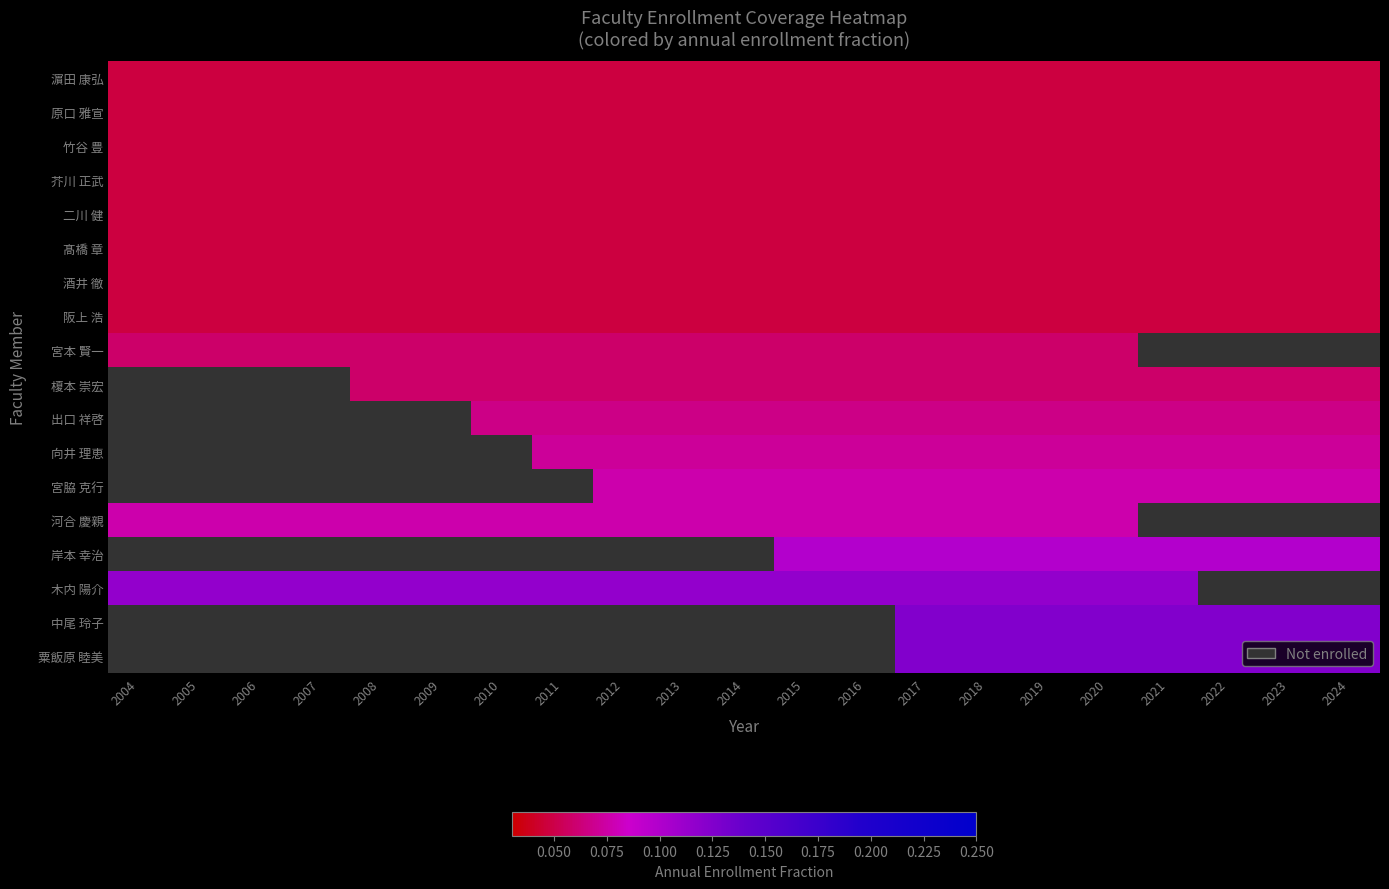

Which category has the lowest value in the 濵田 康弘 series?

2004